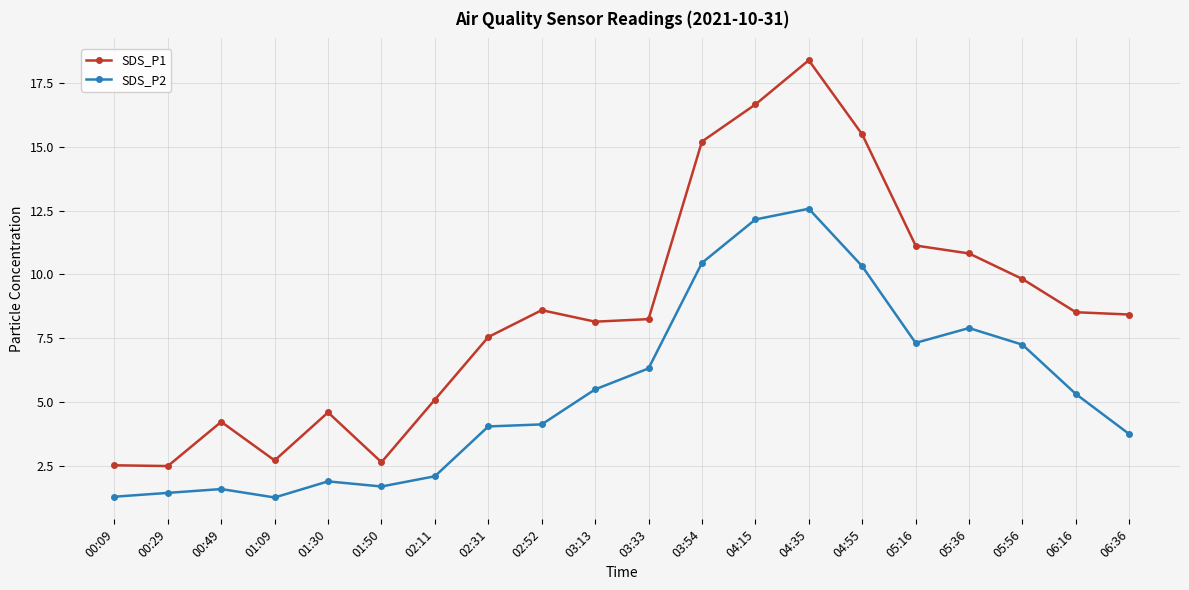

Which label corresponds to the largest value in the chart?

04:35